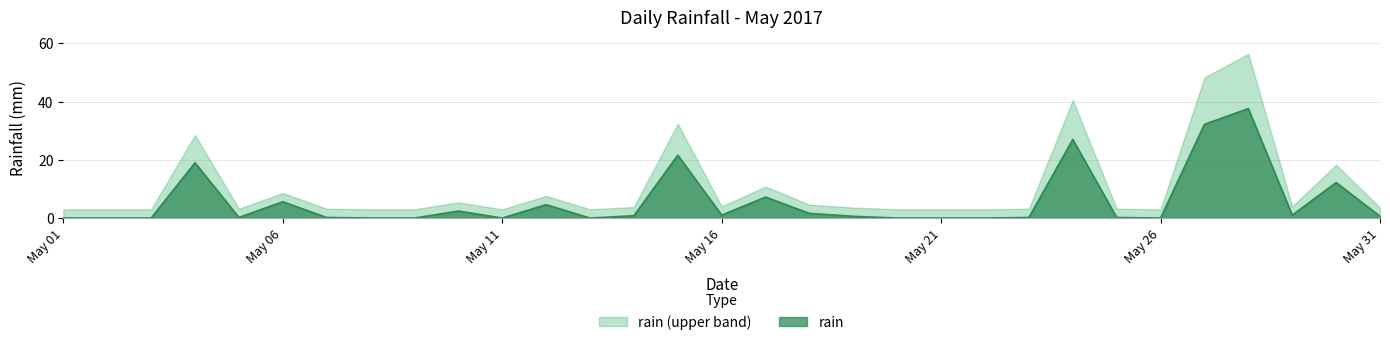

At which category does the data reach its first local valley?

2017-05-05